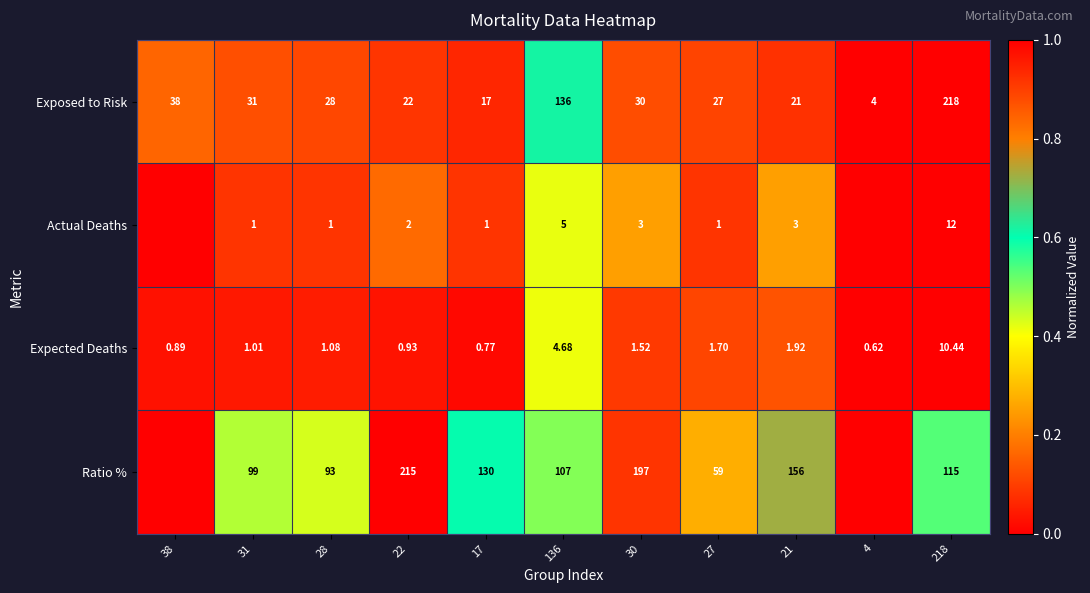

Between 28 and 21, which series saw the biggest shift?

Ratio %